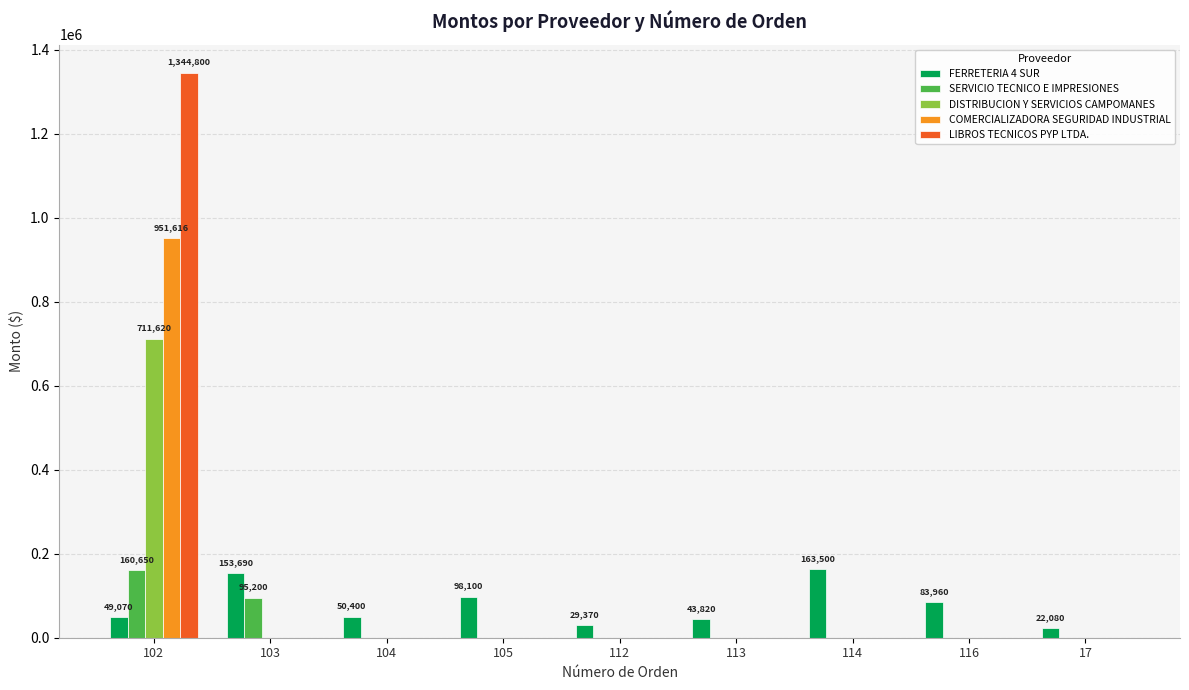

What is the highest value of the LIBROS TECNICOS PYP LTDA. series?

1344800